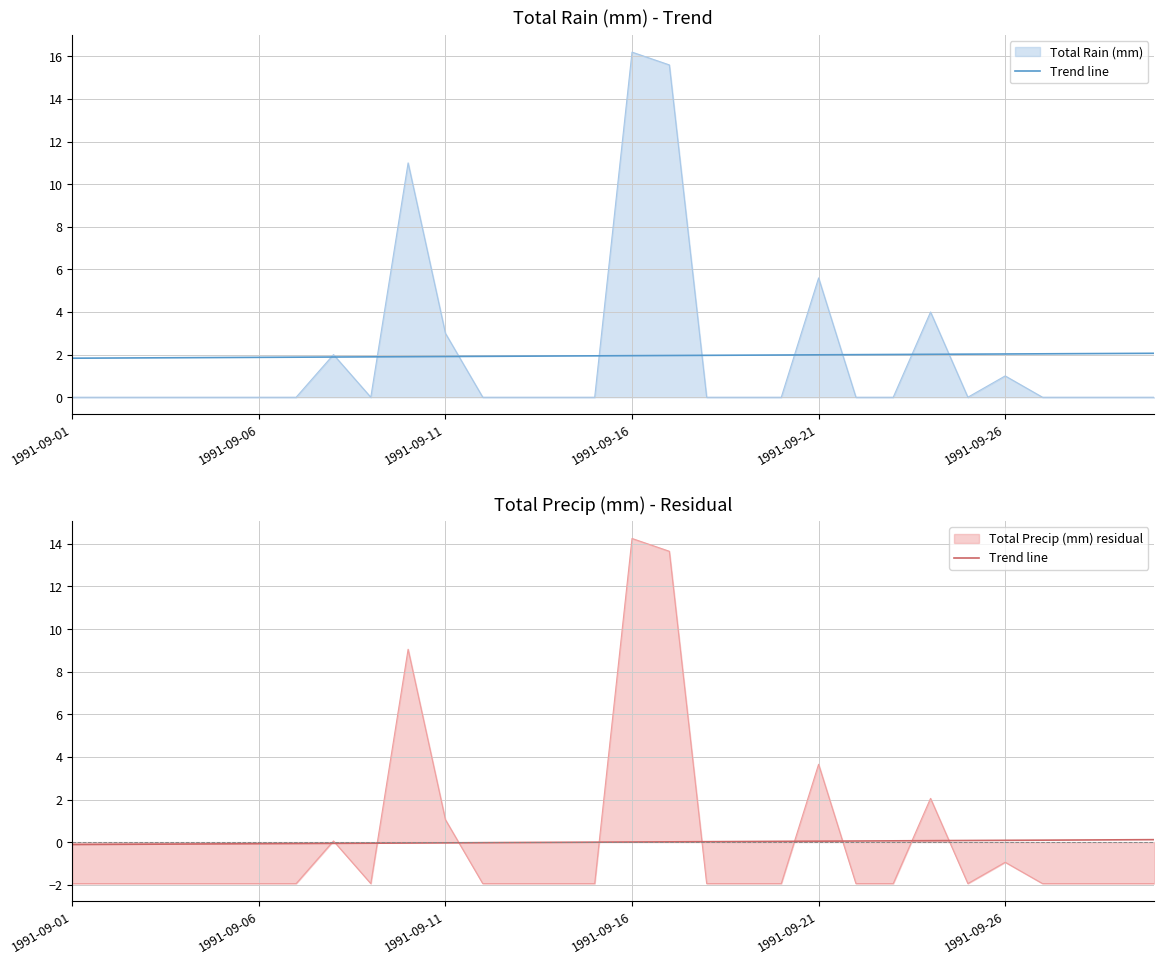

Which has a higher value, 1991-09-06 or 7?

7